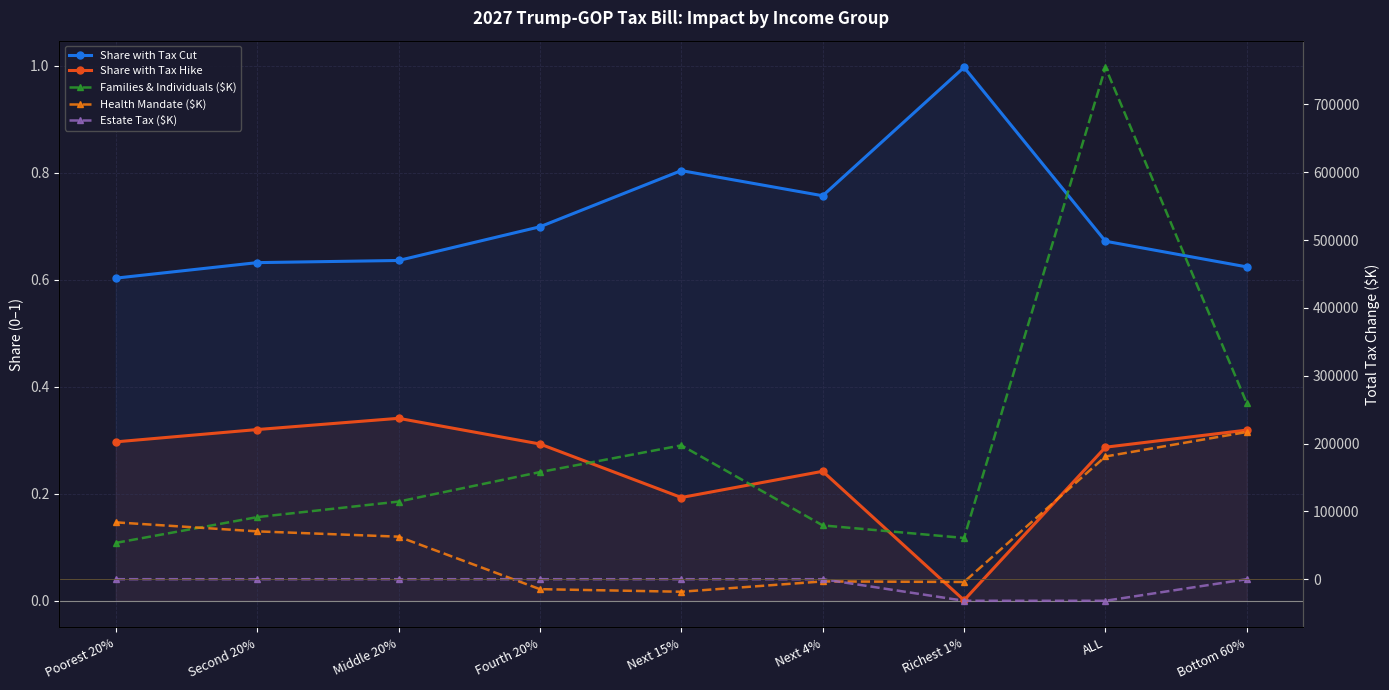

At which category does the chart reach its minimum across all series?

Richest 1%